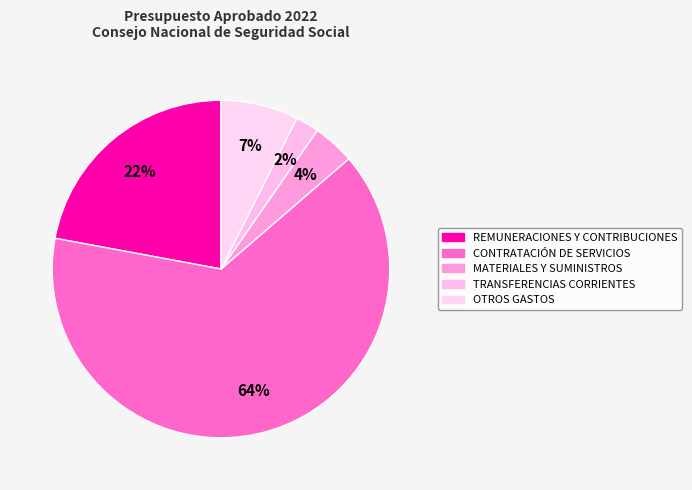

Is REMUNERACIONES Y CONTRIBUCIONES the majority of the pie?

No